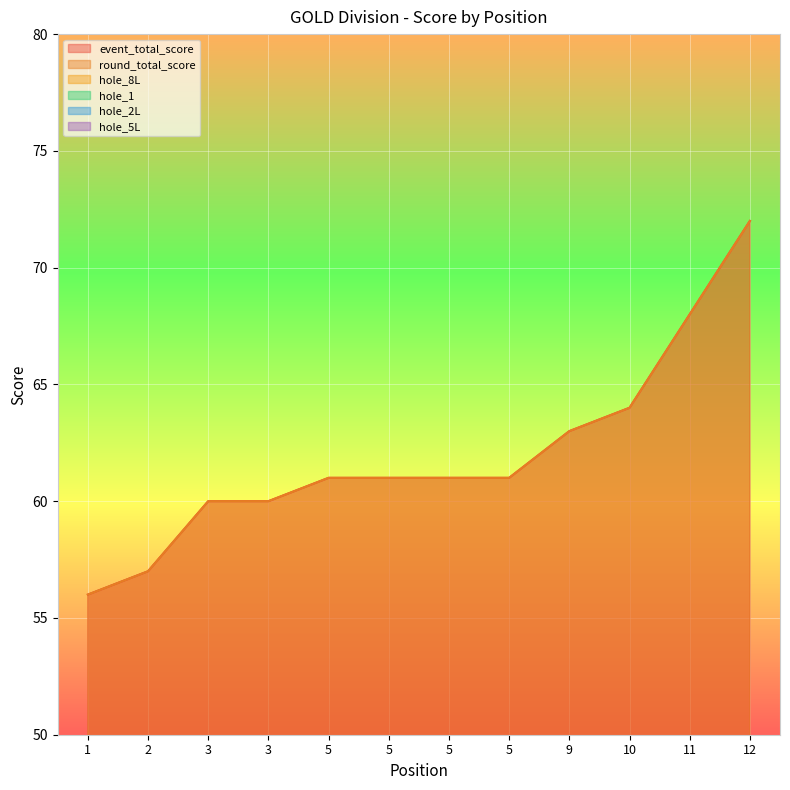

What is the average value of the round_total_score series?

62